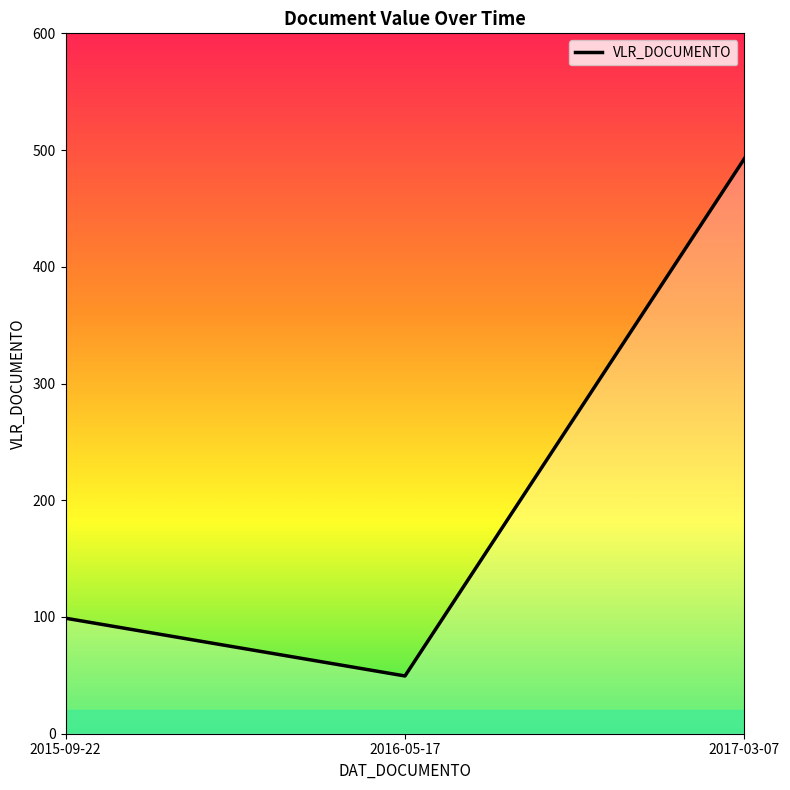

What position from the right is 2017-03-07?

1